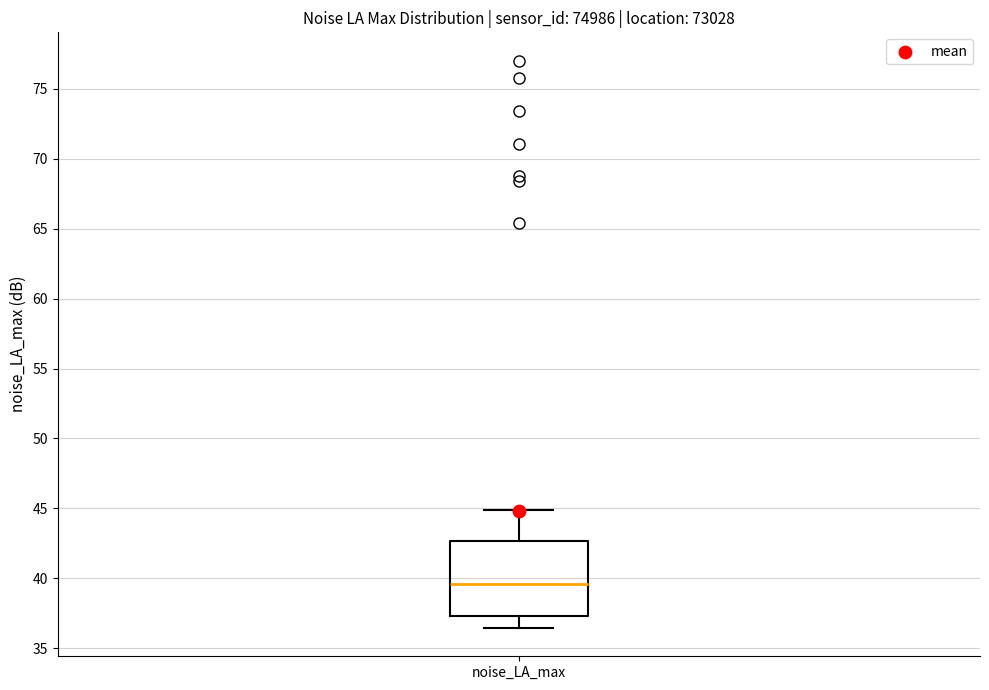

Read this box plot against the y-axis: the position of the median line, the range covered by the box, and the ends of both whiskers. The values are not printed on the chart, so give them approximately, as read against the axis.

median 39.5, box 37.5 to 42.5, whiskers 36.5 to 45.0